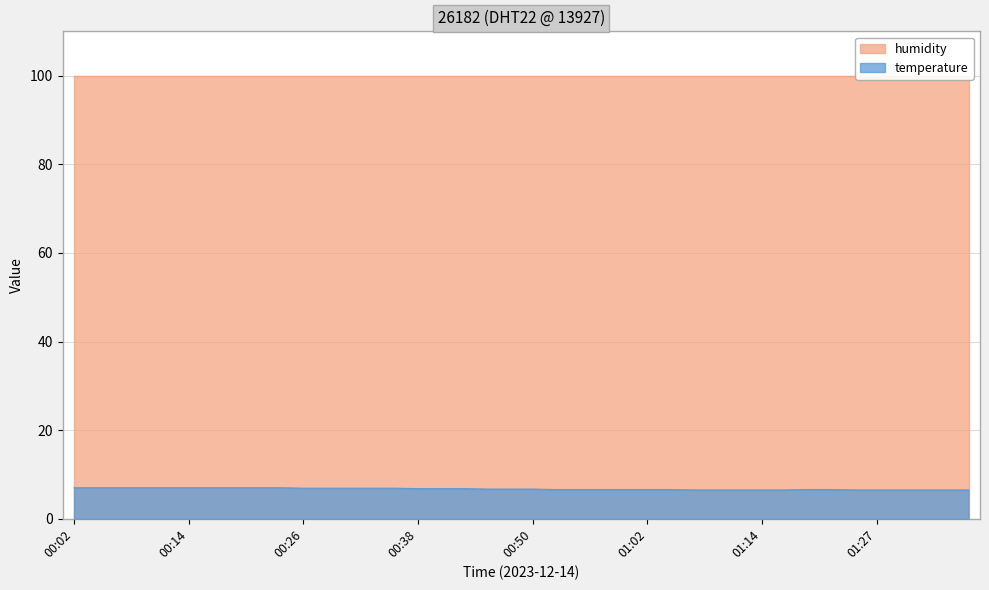

At which category does the chart reach its peak across all series?

00:02